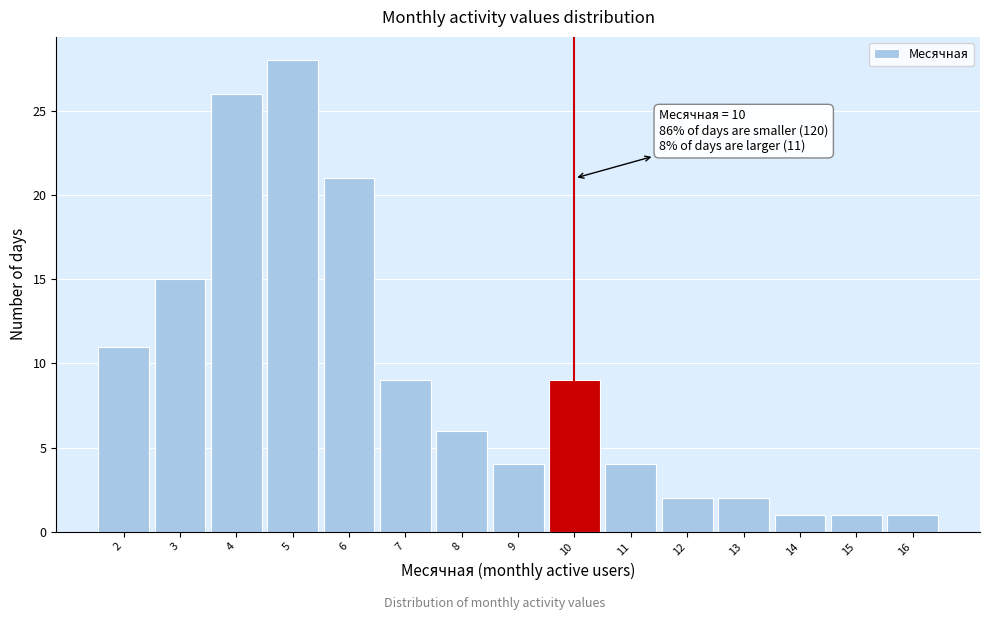

Over which range of the x-axis is the bar tallest?

4.5 to 5.5